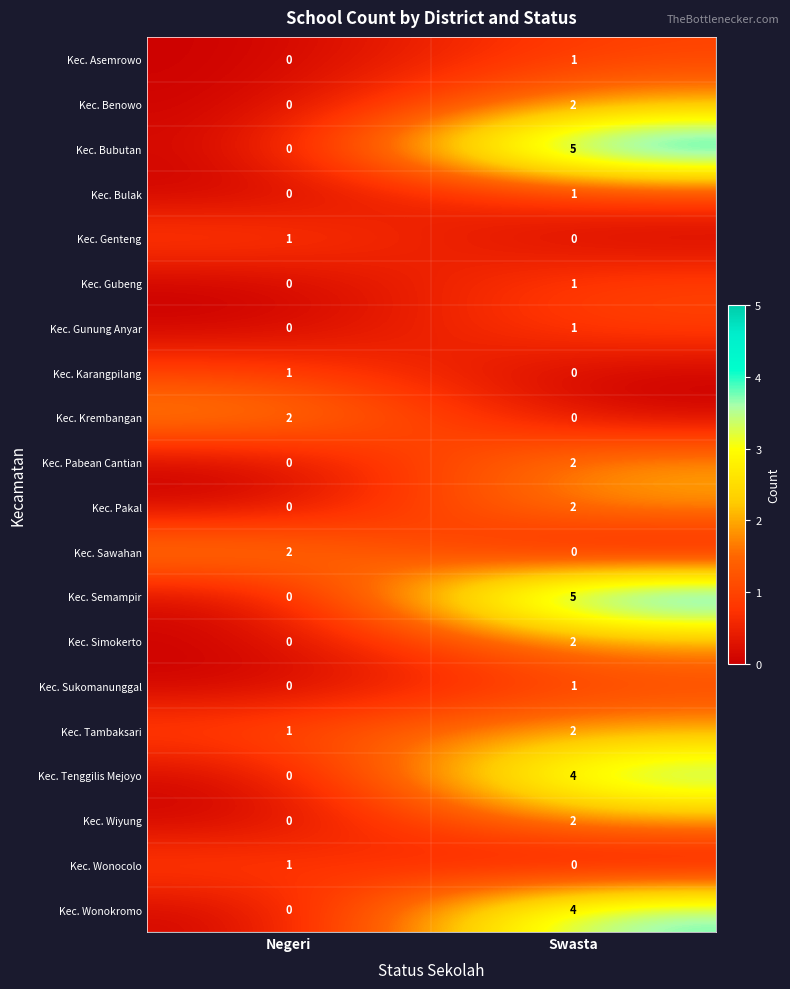

The Kec. Gubeng series shows 1 at Negeri. True or false?

False